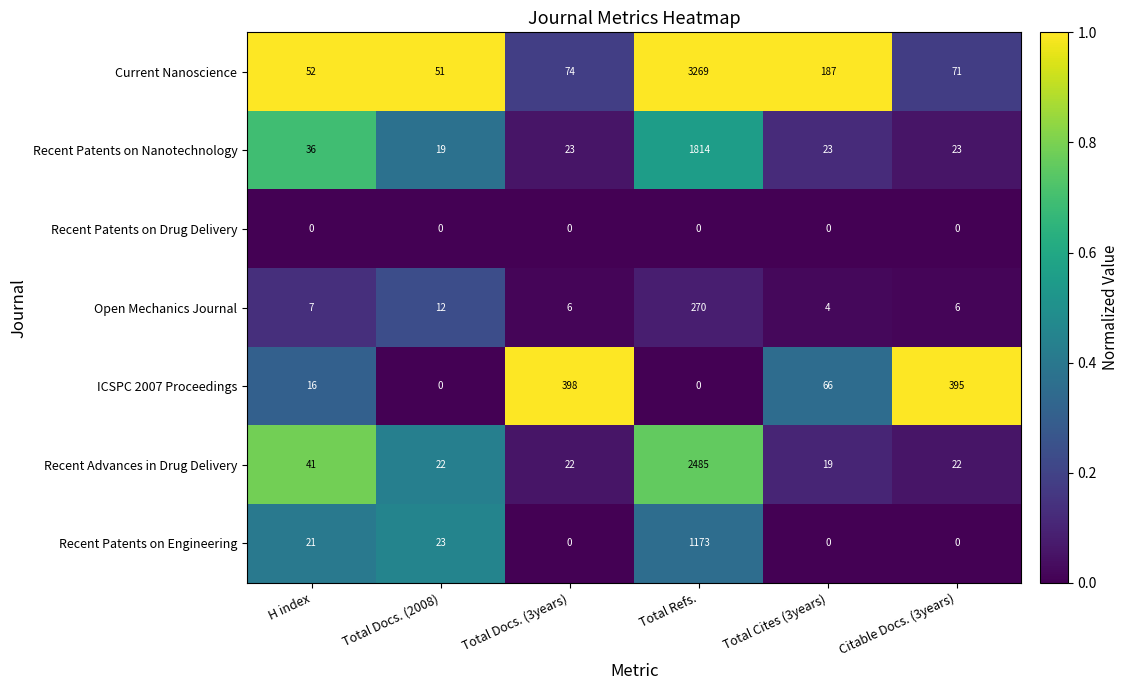

List the labels in order of Current Nanoscience value, smallest first.

Total Docs. (2008), H index, Citable Docs. (3years), Total Docs. (3years), Total Cites (3years), Total Refs.